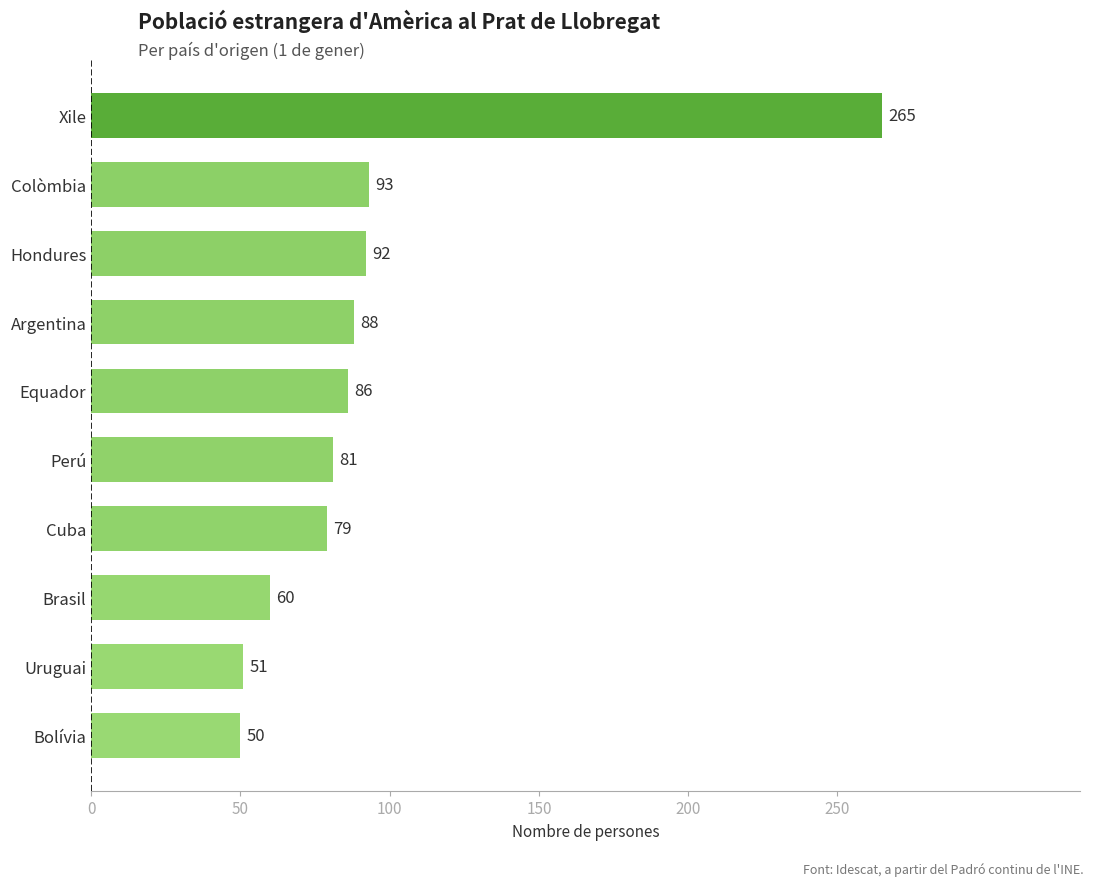

What is the change in value from Hondures to Colòmbia?

+1